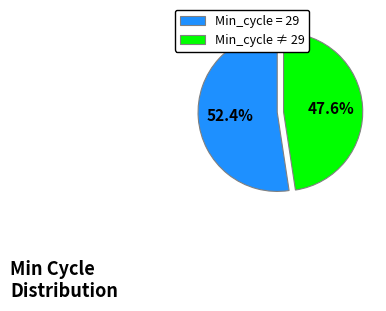

Does any single category account for the majority?

Yes